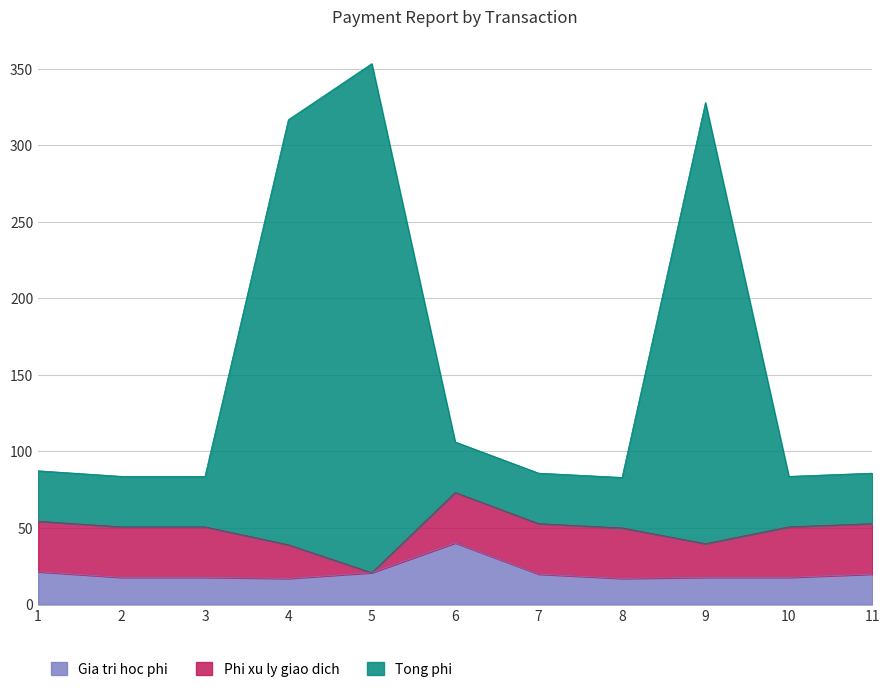

How many interior local valleys does the Gia tri hoc phi series have?

2